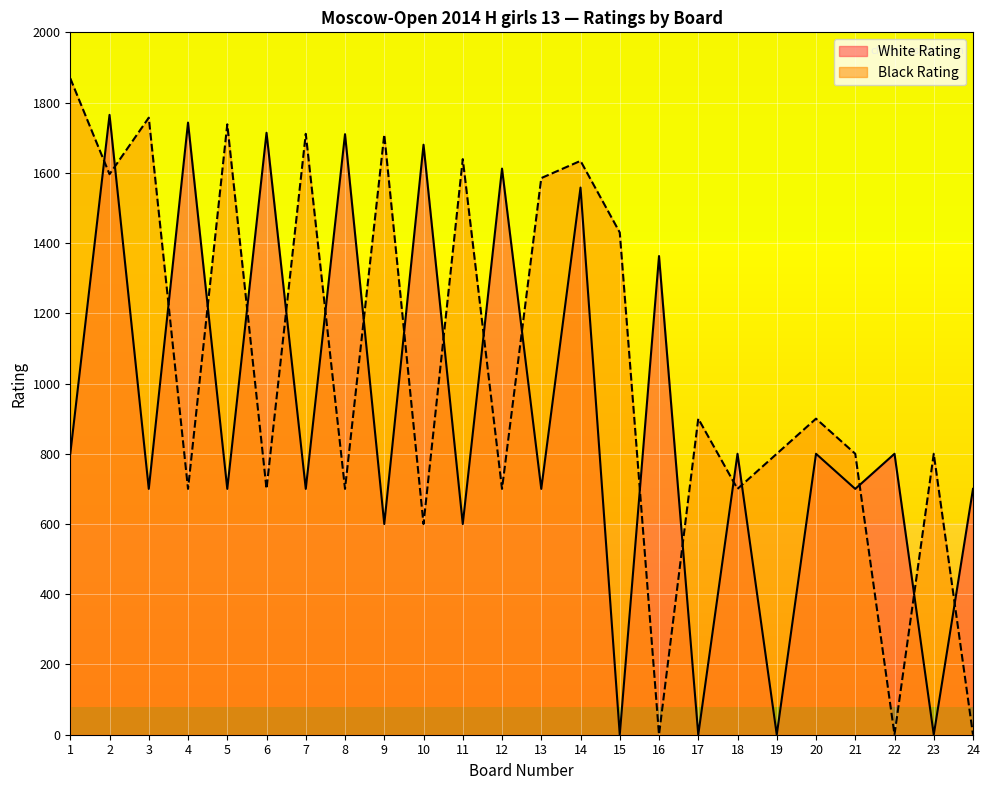

In Black Rating, how many points are higher than both neighbors (excluding endpoints)?

9